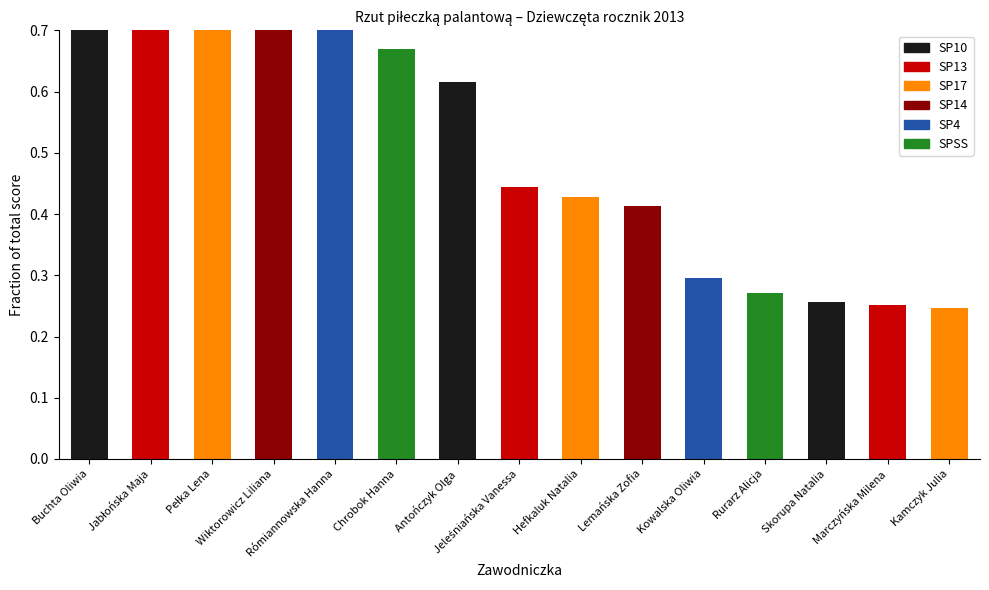

What is the minimum value shown in the chart?

0.2